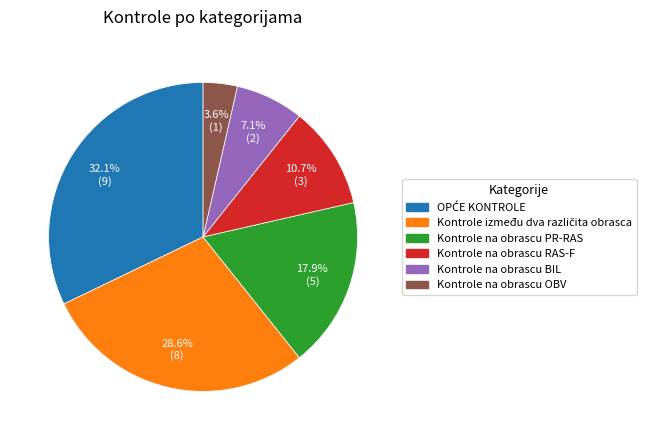

Which slice is the smallest?

Kontrole na obrascu OBV